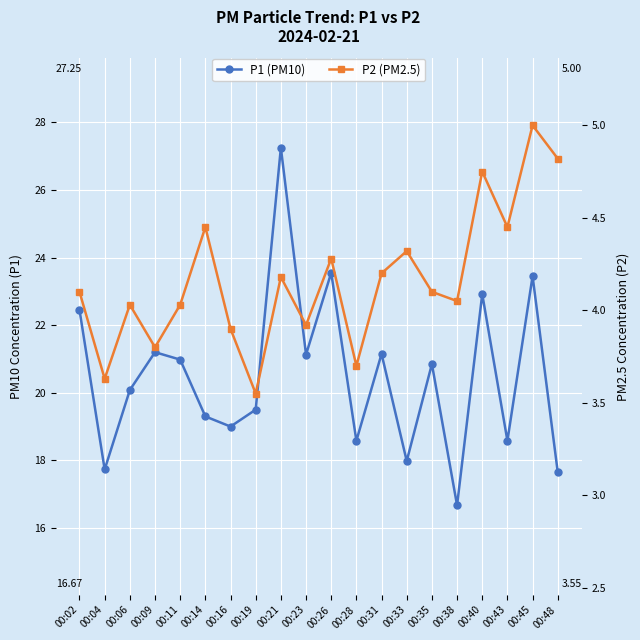

Which series has the largest total across all categories?

P1 (PM10)